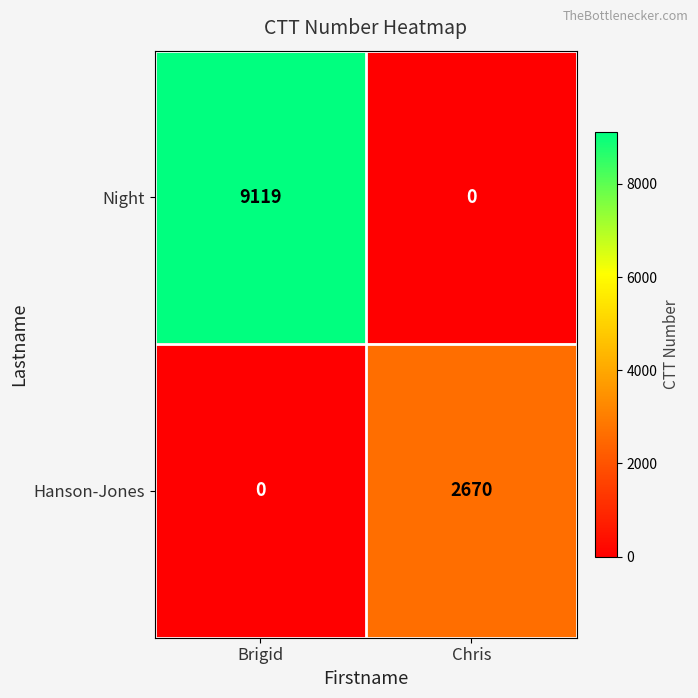

What is the sum of the Night values at Chris and Brigid?

9119